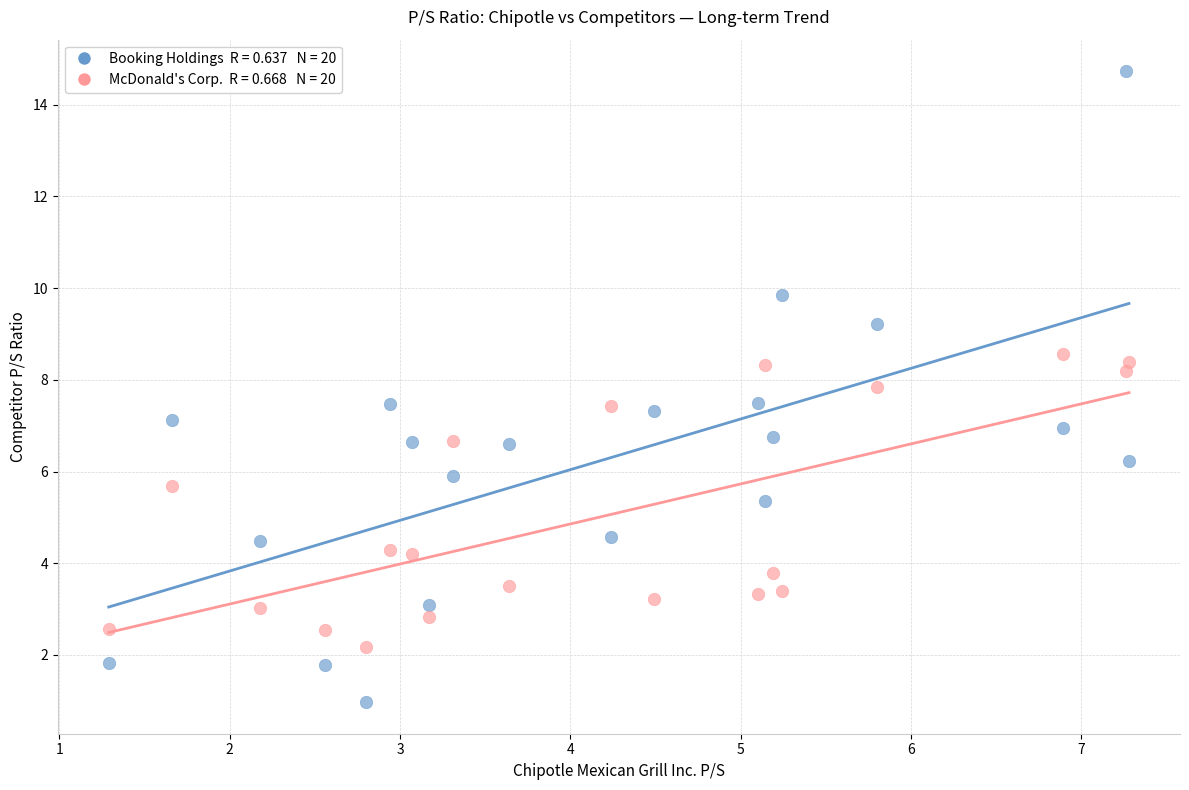

Across all data points, what is the range of Y values (max minus min)?

13.8